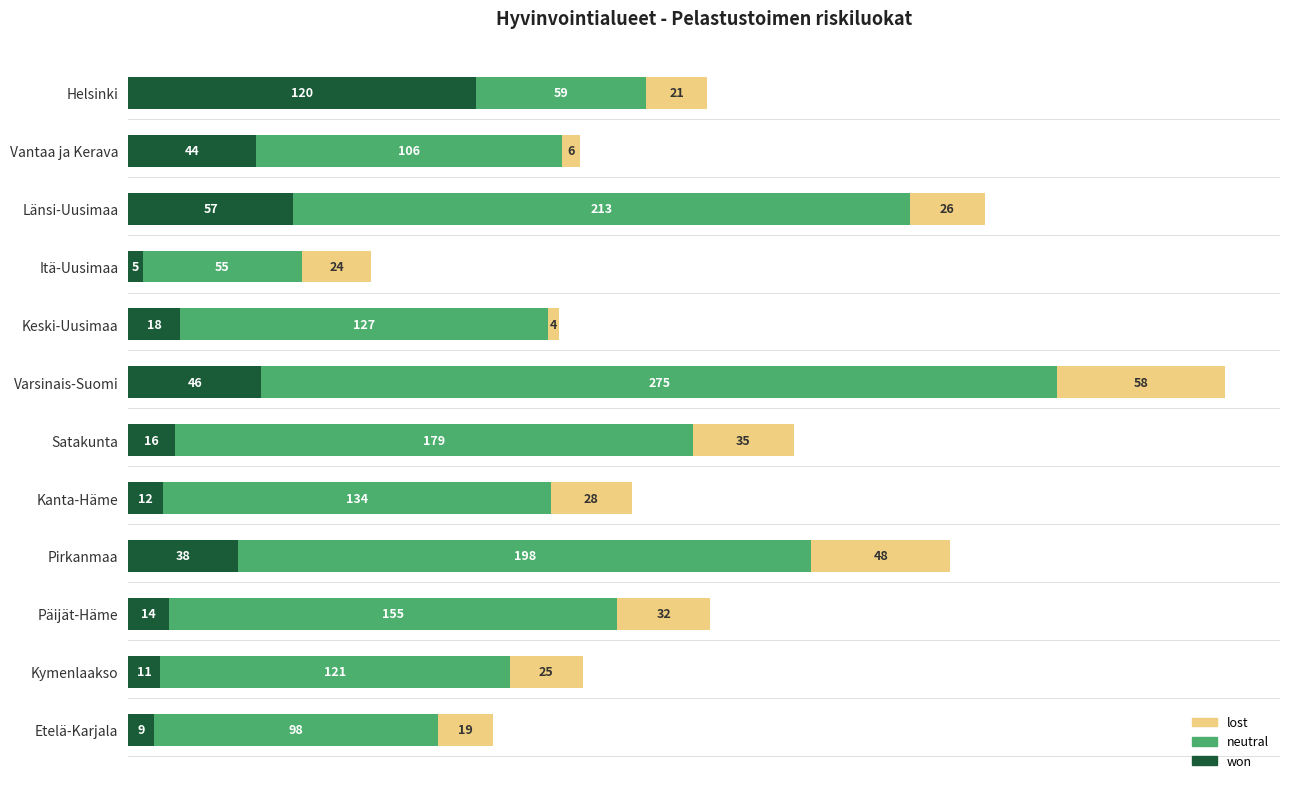

At which category is the sum across all series the highest?

Varsinais-Suomi